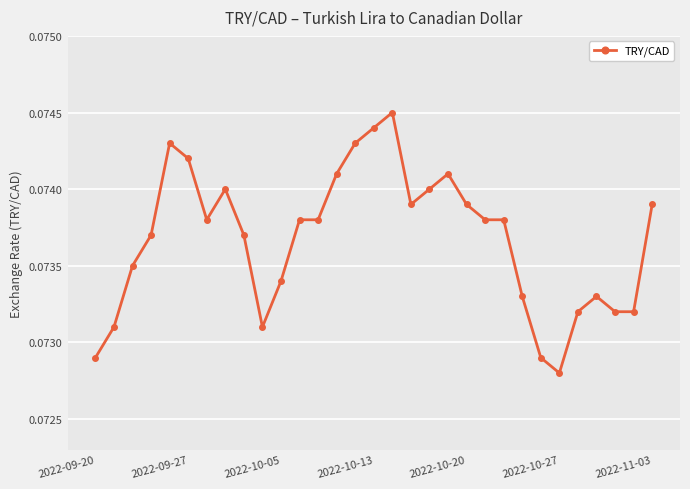

True or false: there are more than 2 points higher than both neighbors.

True